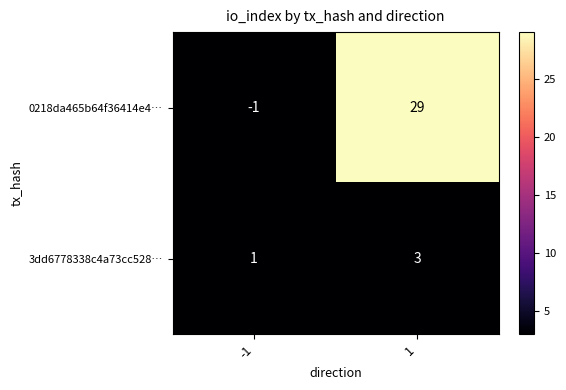

Which series changed the most between -1 and 1?

0218da465b64f36414e4…